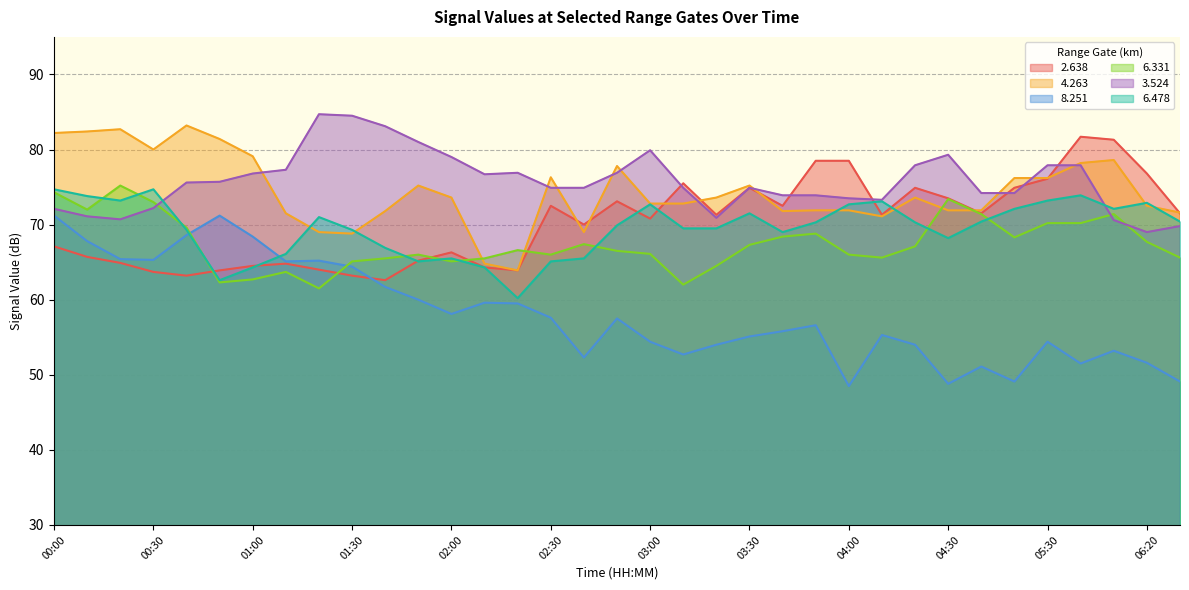

Which series has the widest spread of values?

8.251